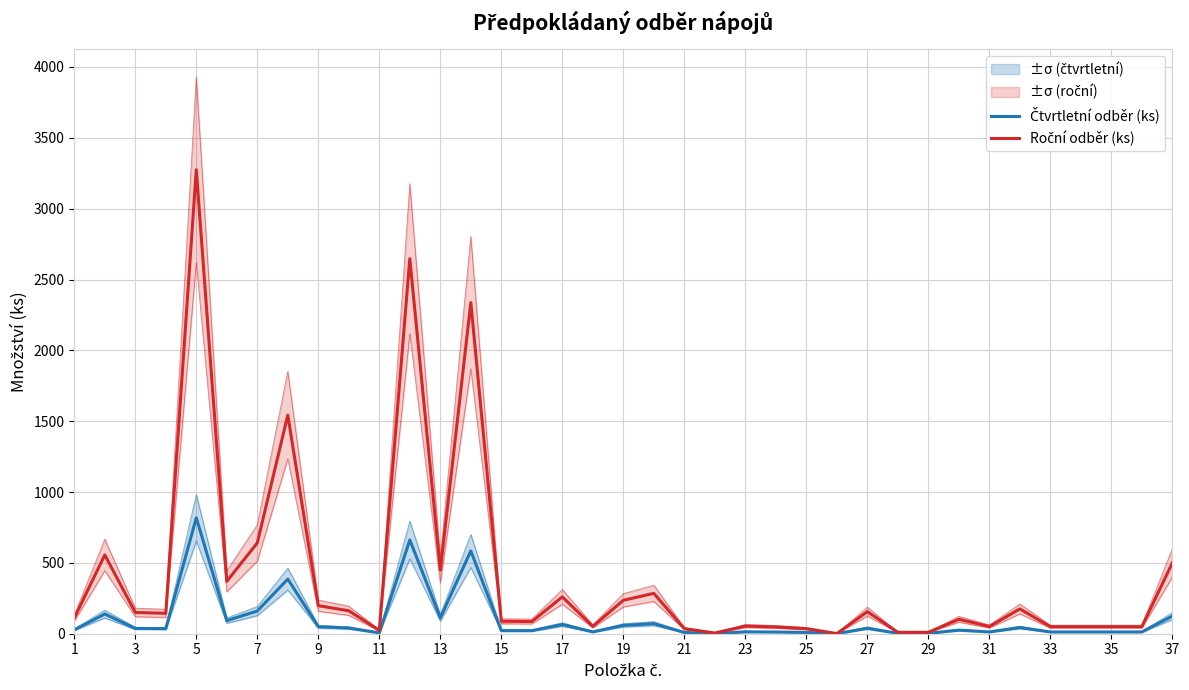

The Čtvrtletní odběr (ks) series shows 12.5 at 33. True or false?

True